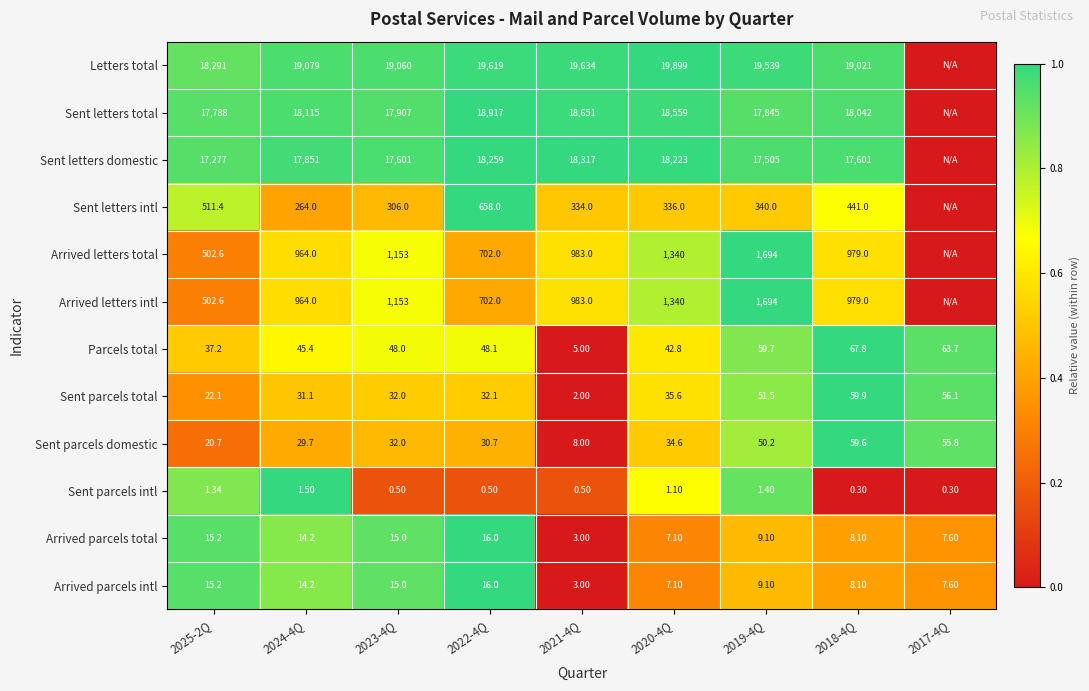

Is the value of Arrived letters total at 2018-4Q greater than the value of Sent parcels total at 2024-4Q?

Yes